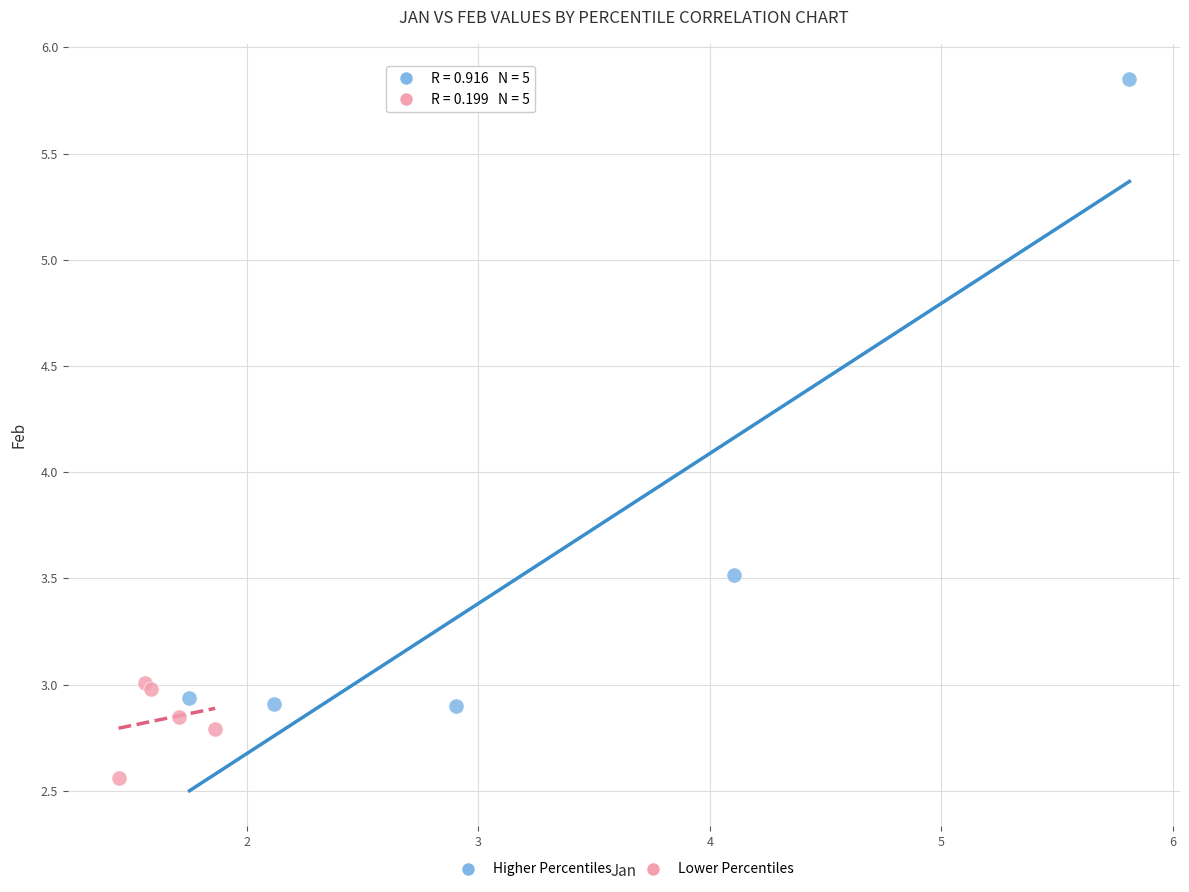

Which series contains the lowest Y value?

Lower Percentiles